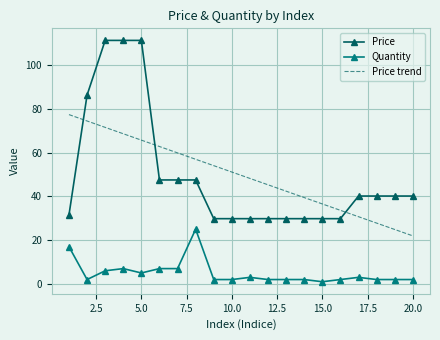

List the series in order of their peak value, highest first.

Price, Price trend, Quantity